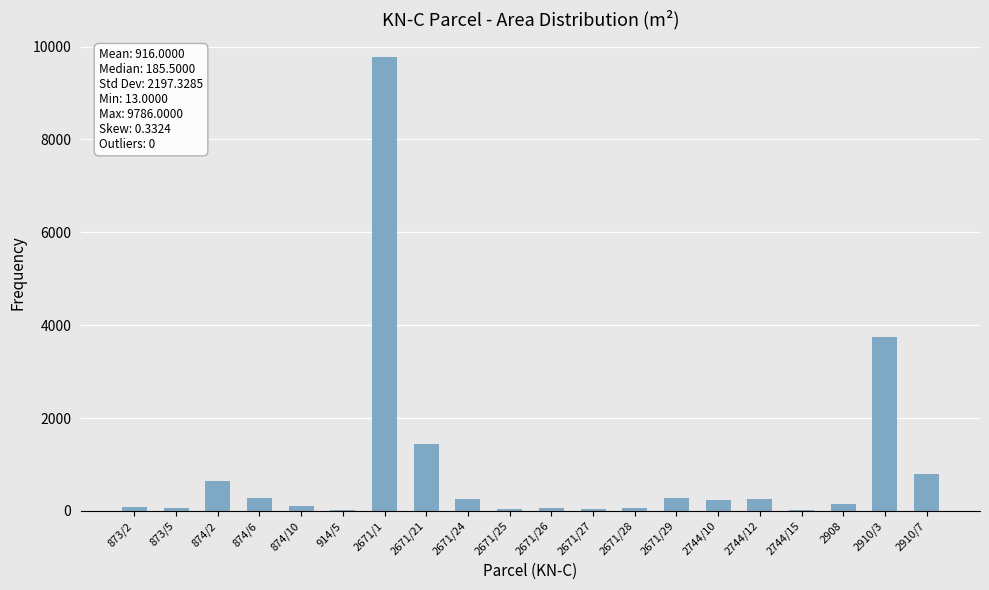

Does the chart contain stacked bars?

No